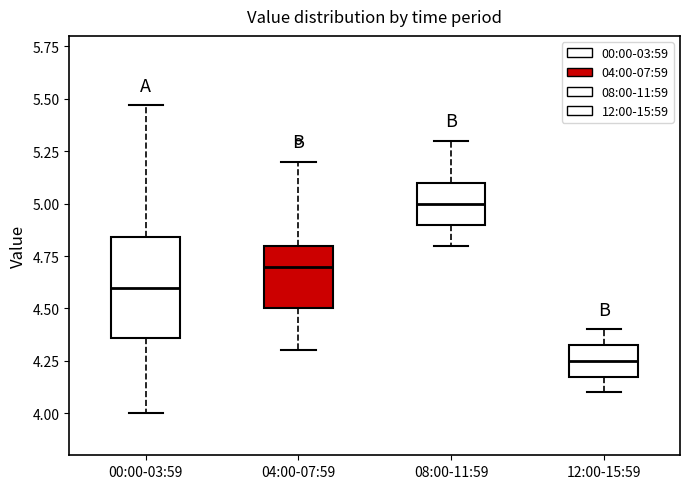

Which box's median line is the lowest?

12:00-15:59